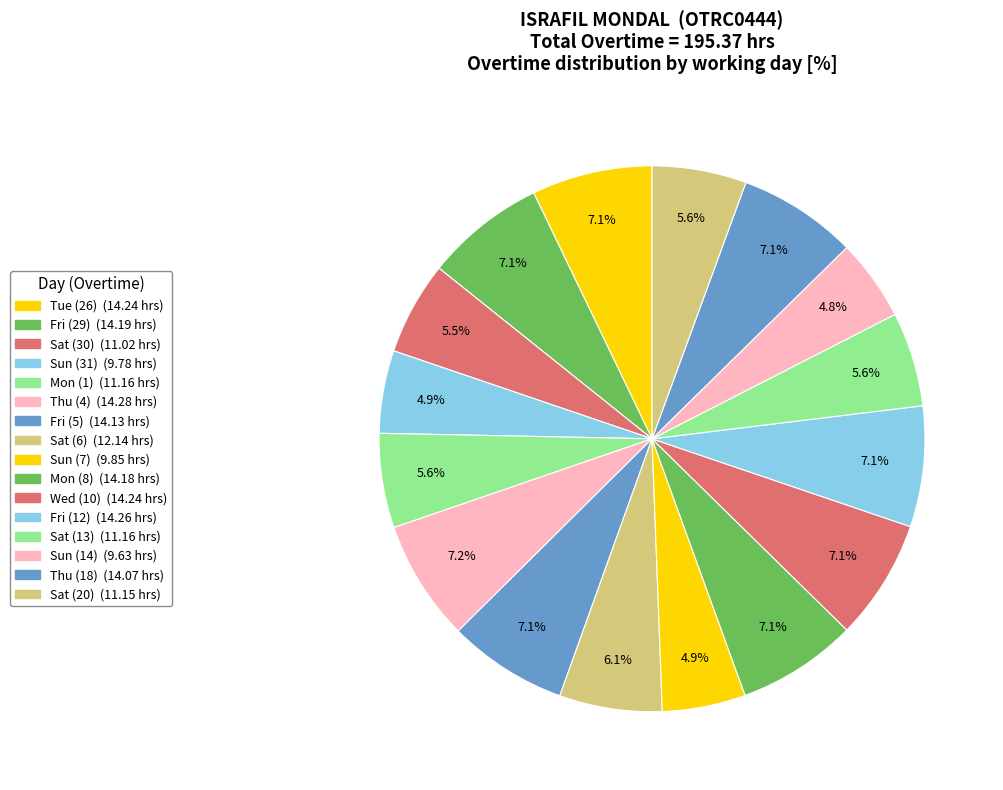

Count the number of slices in the pie.

16